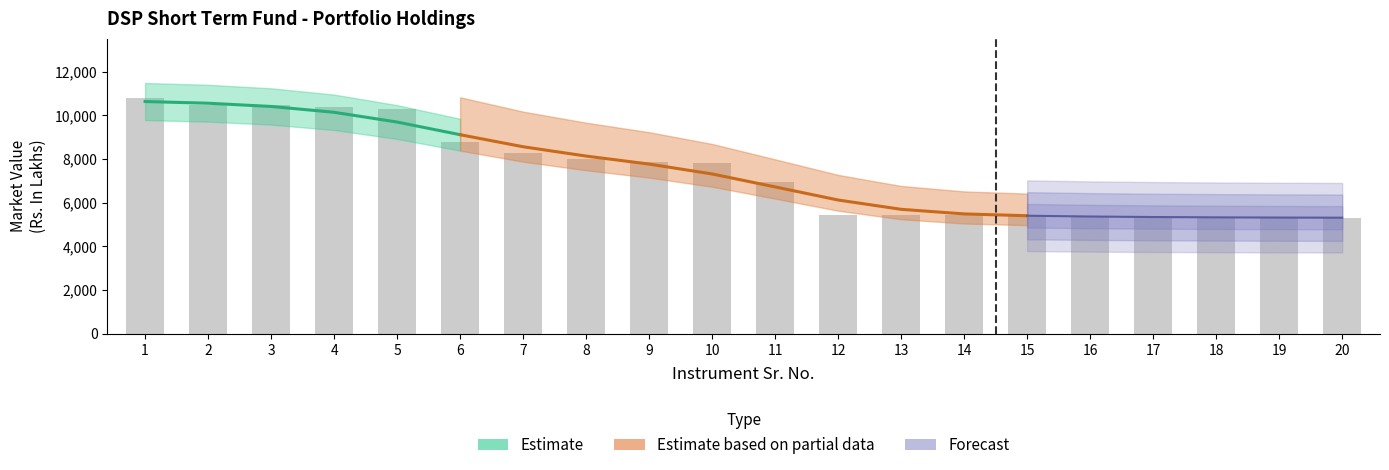

The chart shows a value of 8454.9 at 14. True or false?

False